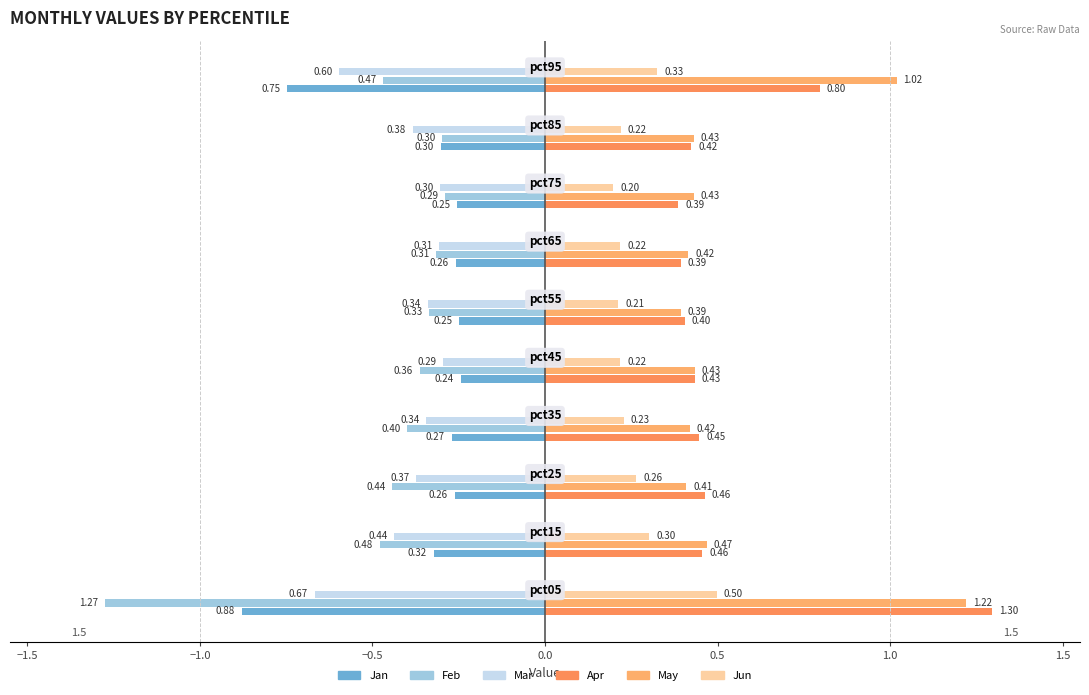

Is the value of Jan at pct95 greater than the value of Apr at pct25?

Yes